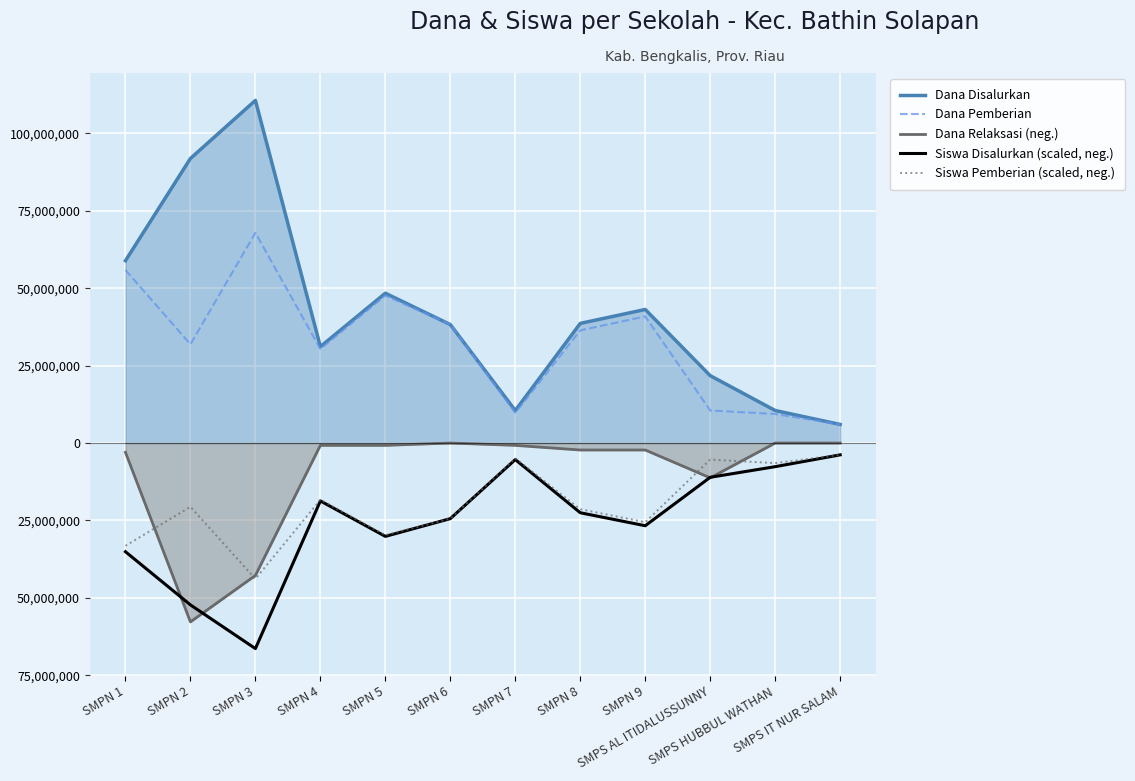

What are all the series names shown in the legend?

Dana Disalurkan, Dana Pemberian, Dana Relaksasi (neg.), Siswa Disalurkan (scaled, neg.), Siswa Pemberian (scaled, neg.)